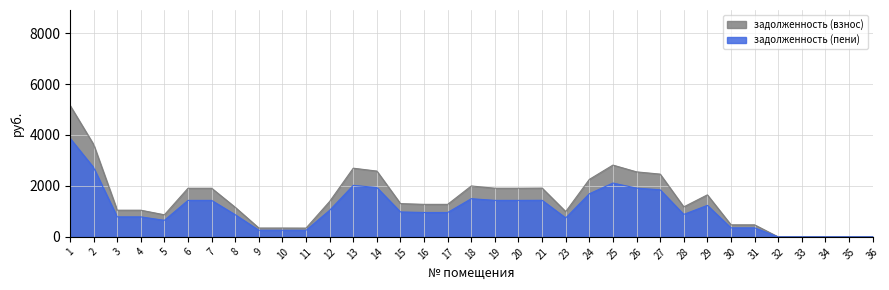

What is the maximum value for задолженность (взнос)?

5163.7